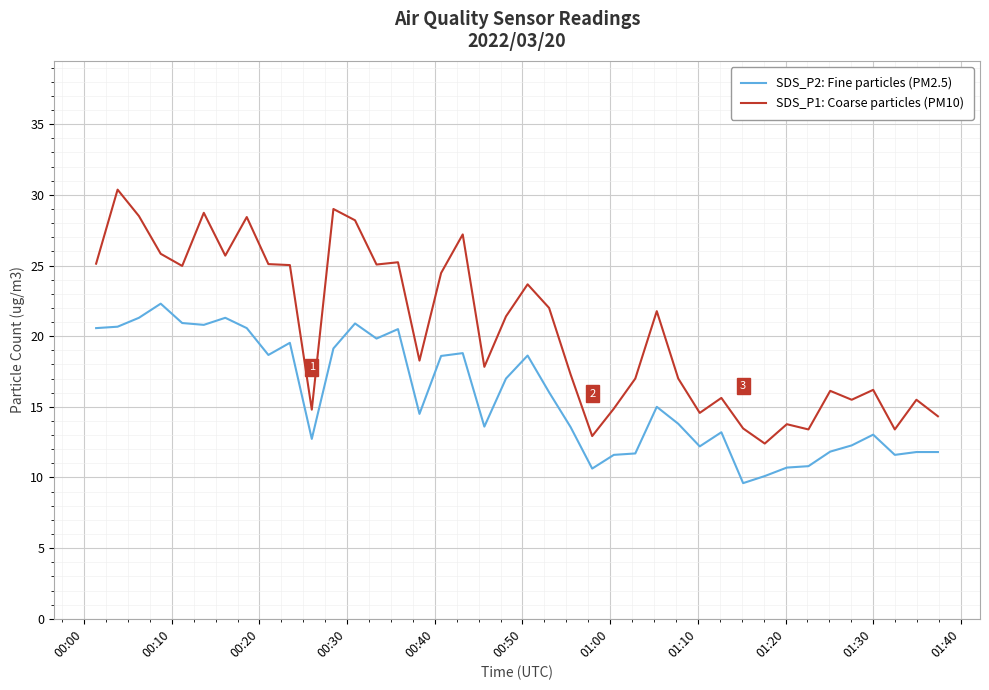

Which series has the largest range (max minus min)?

SDS_P1: Coarse particles (PM10)